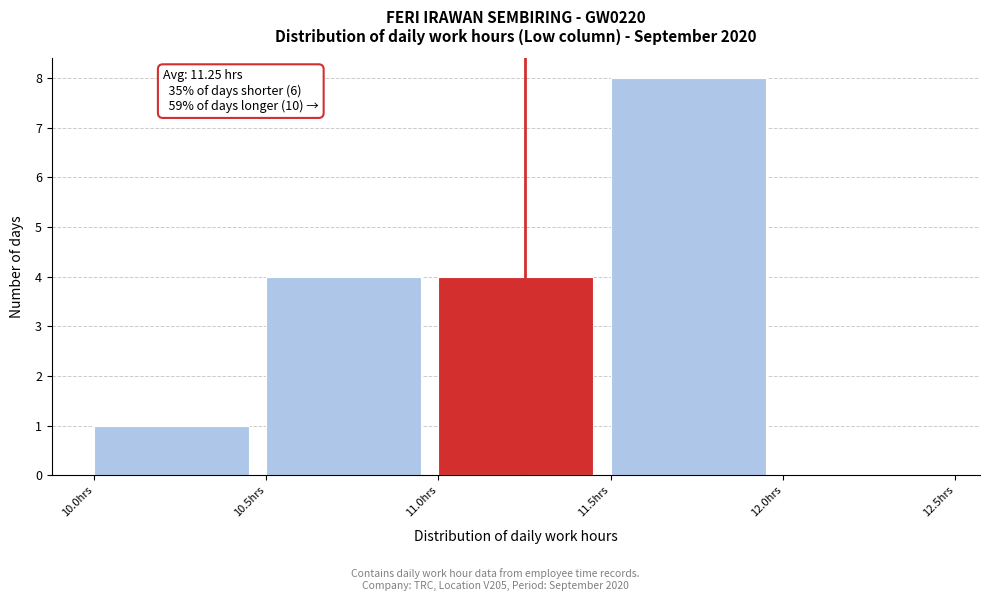

Over which range of the x-axis is the bar tallest?

11.5 to 12.0